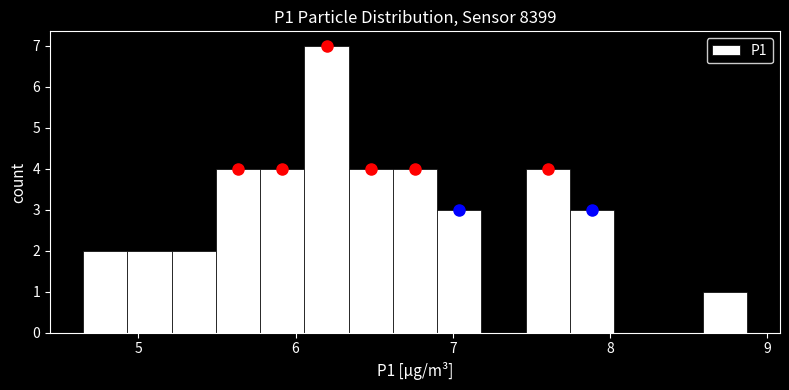

Read against the x-axis, roughly where is the centre of the tallest bar?

6.2